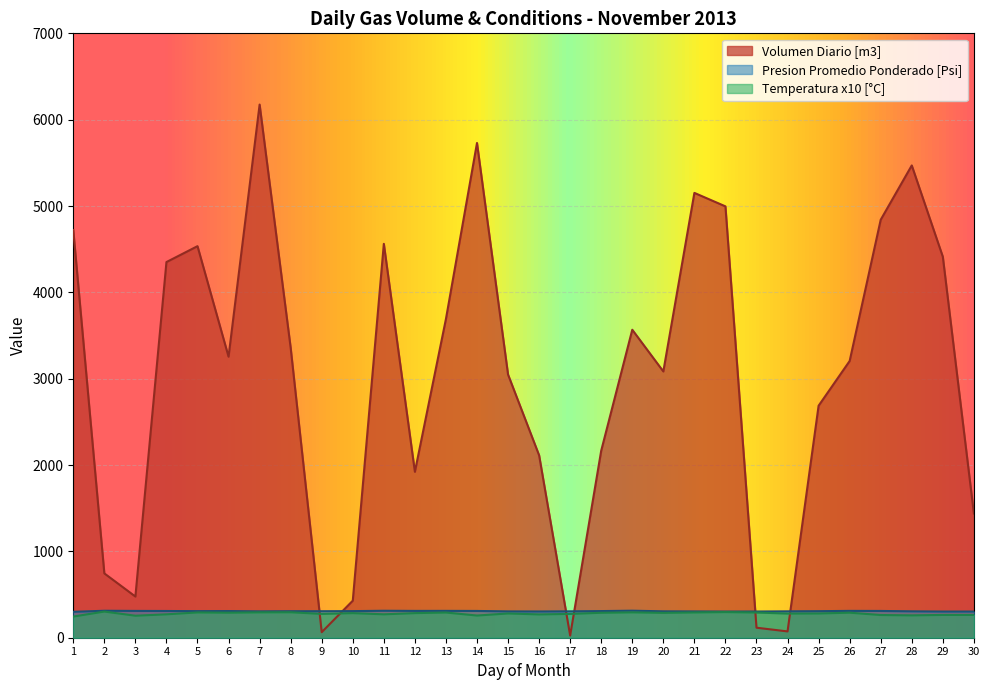

At how many categories does at least one series exceed 3807?

11